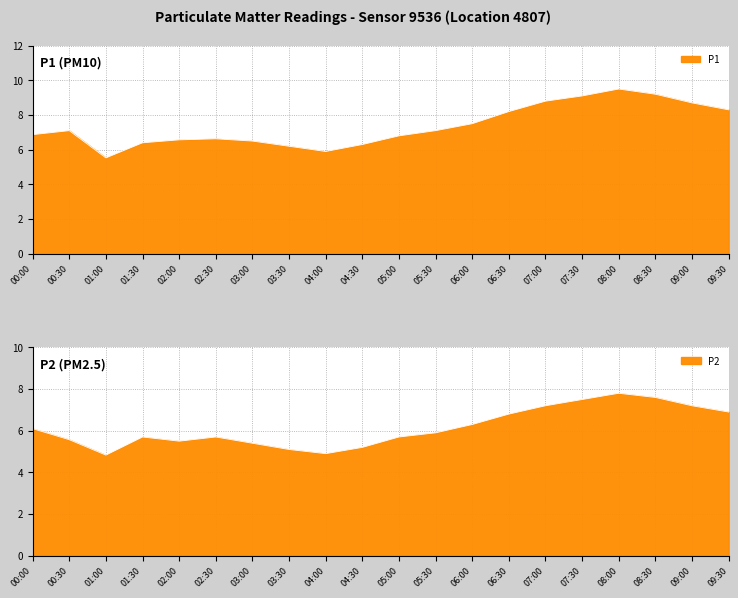

What is the total value across all series at 02:30?

12.3